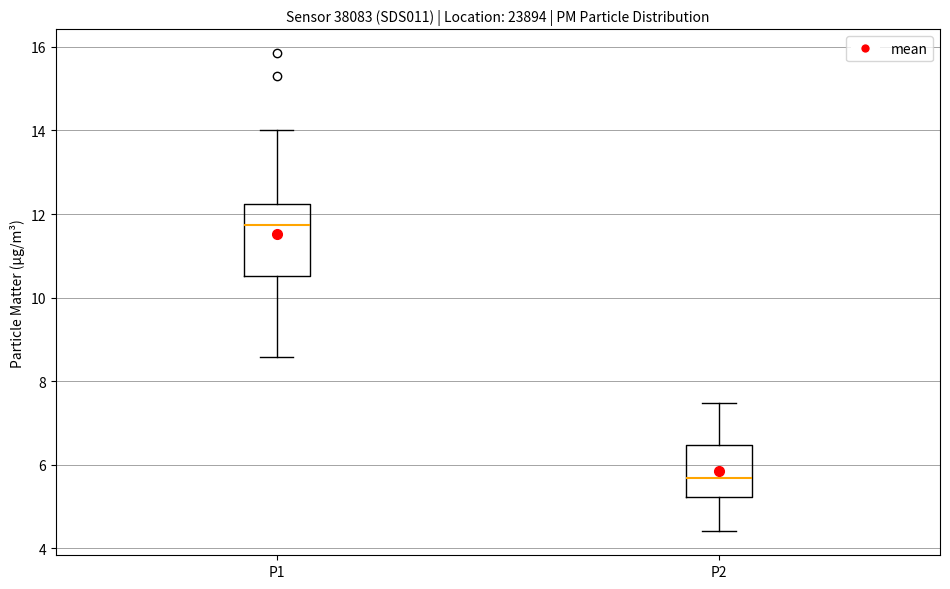

Reading left to right, read every box against the y-axis: the position of its median line, the range the box covers, and the ends of its whiskers. The values are not printed on the chart, so give them approximately, as read against the axis.

P1: median 11.8, box 10.6 to 12.2, whiskers 8.6 to 14.0
P2: median 5.6, box 5.2 to 6.4, whiskers 4.4 to 7.4